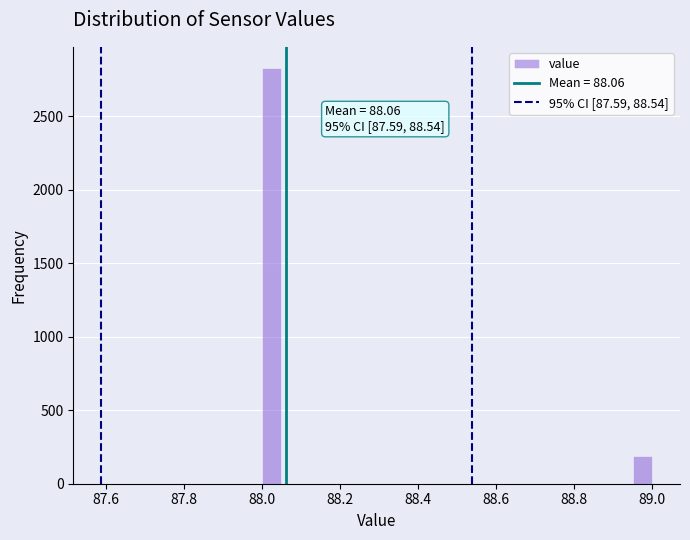

Around what value on the x-axis is the tallest bar? Give the approximate position of its centre, as read against the axis.

88.02